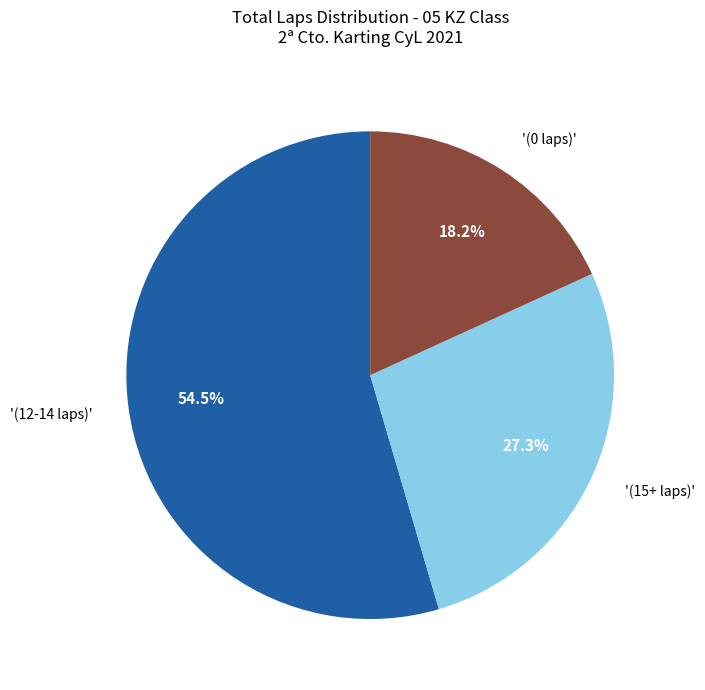

Count the number of slices in the pie.

3